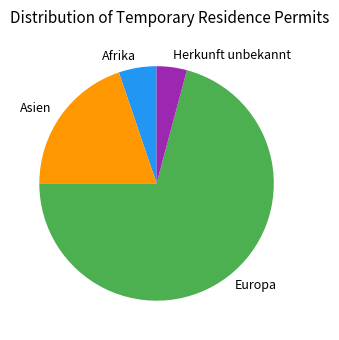

How many slices are in this pie chart?

4